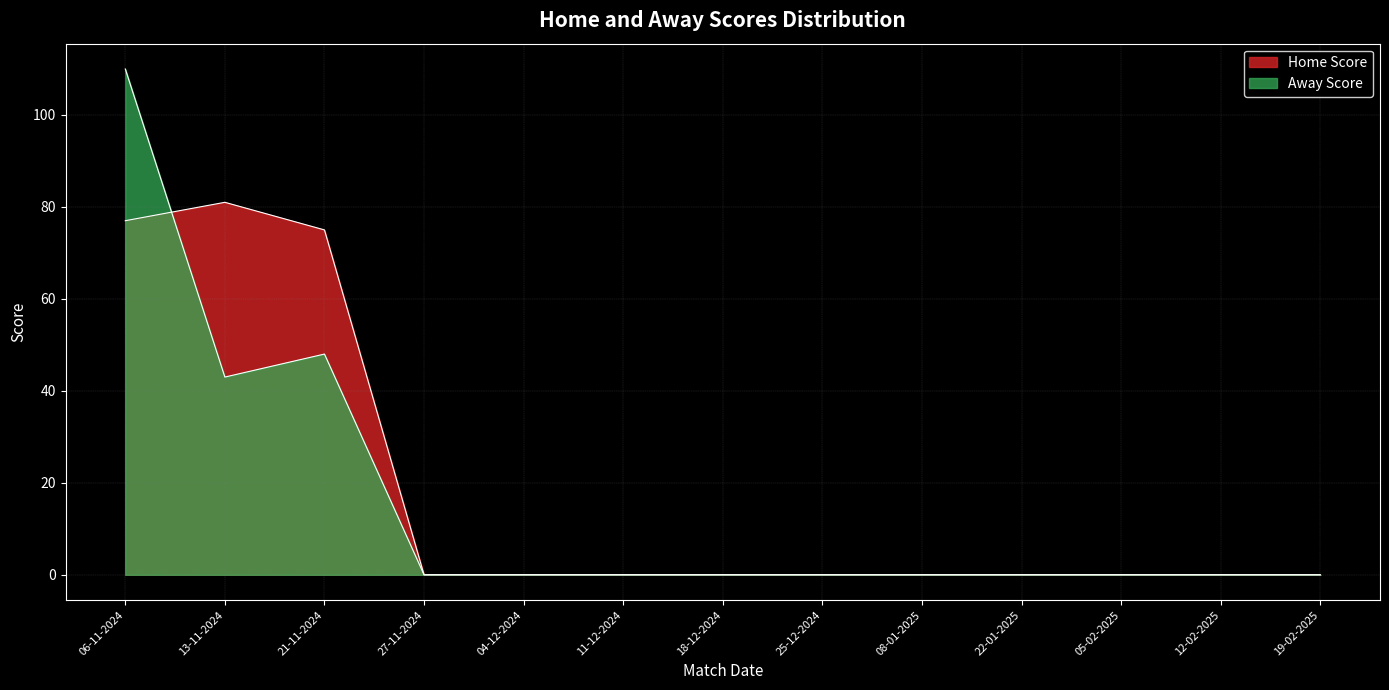

True or false: Away Score has a value of 45 at 12-02-2025.

False